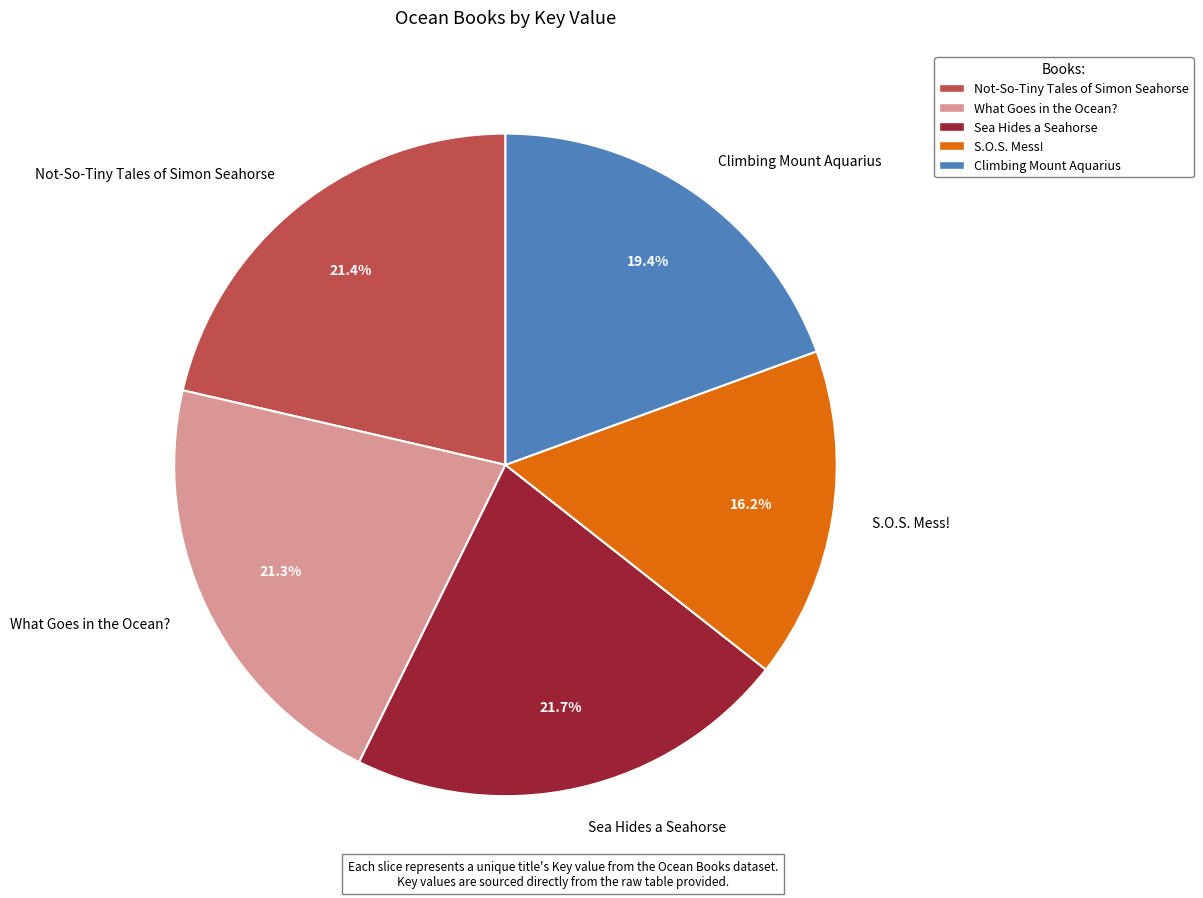

What is the ratio of the value at S.O.S. Mess! to the value at Sea Hides a Seahorse?

0.7